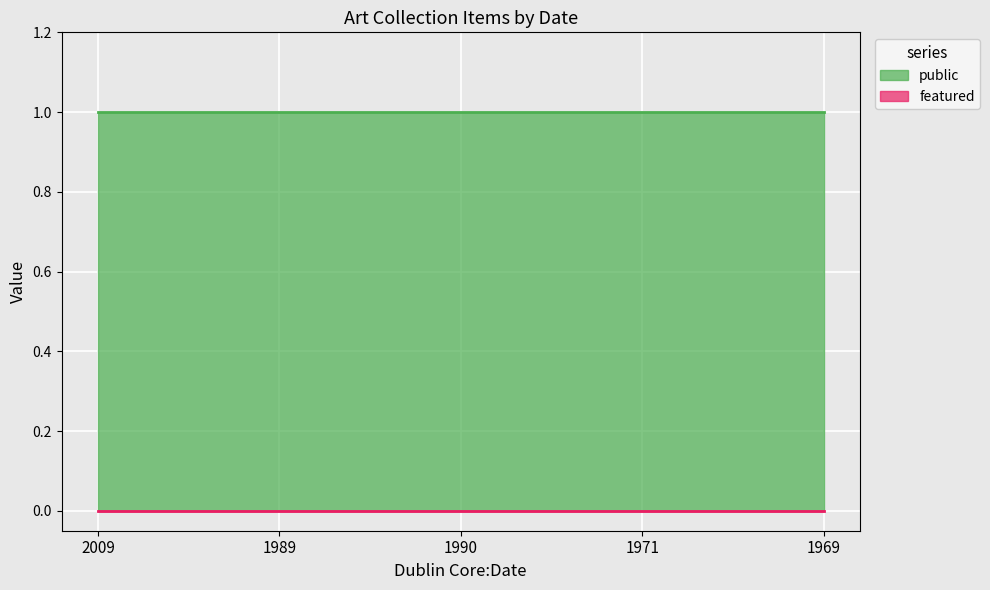

Is the value of featured at 1971 greater than the value of public at 1969?

No